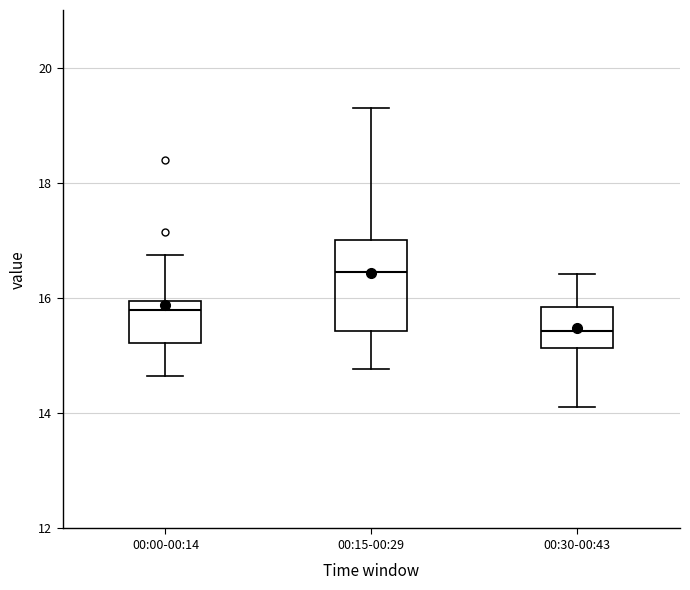

Reading left to right, transcribe this box plot: for each box, give where its median line is, the range the box spans, and where its two whiskers end, as read against the y-axis. The values are not printed on the chart, so give them approximately, as read against the axis.

00:00-00:14: median 15.8, box 15.2 to 16.0, whiskers 14.6 to 16.8
00:15-00:29: median 16.4, box 15.4 to 17.0, whiskers 14.8 to 19.4
00:30-00:43: median 15.4, box 15.2 to 15.8, whiskers 14.2 to 16.4